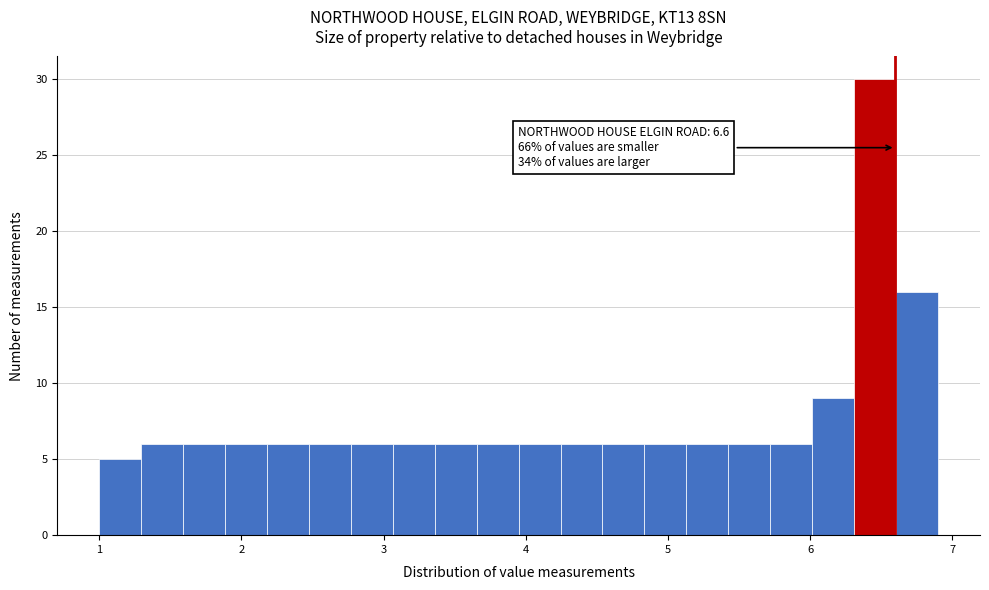

Around what value on the x-axis is the tallest bar? Give the approximate position of its centre, as read against the axis.

6.5